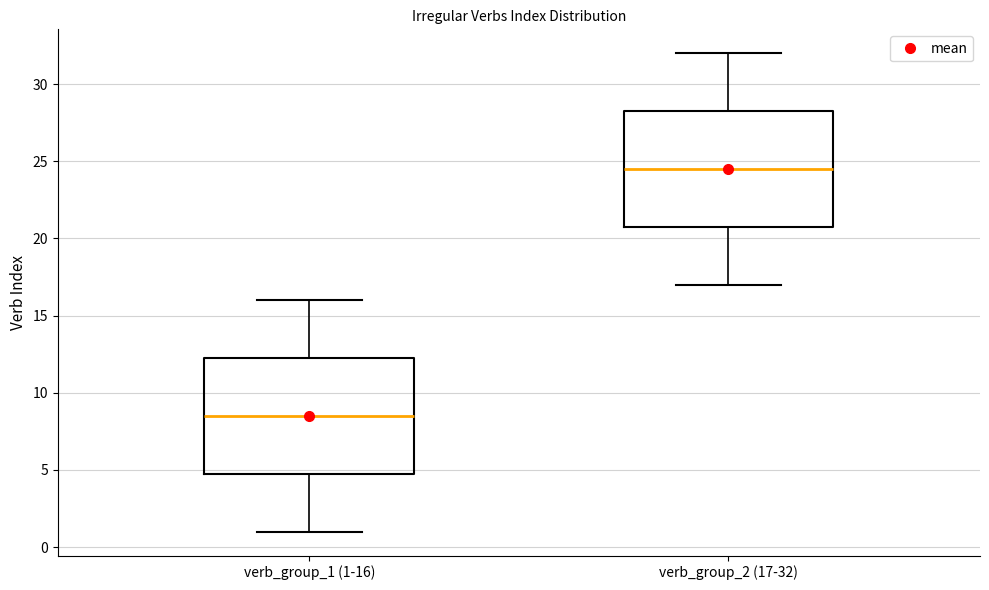

Where is the upper edge of the box for verb_group_2 (17-32) on the y-axis? The values are not printed on the chart, so give them approximately, as read against the axis.

28.5